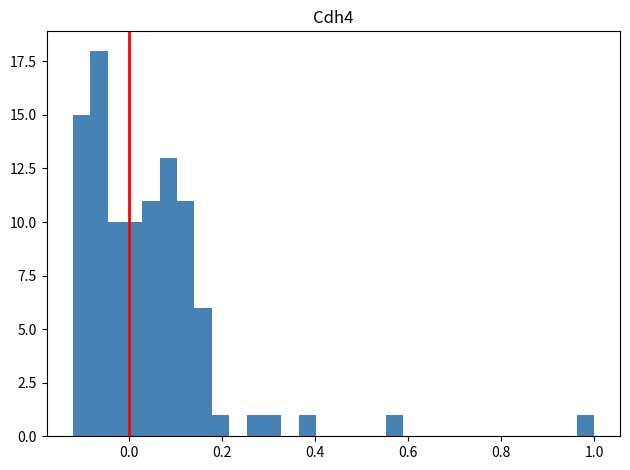

Around what value on the x-axis is the tallest bar? Give the approximate position of its centre, as read against the axis.

-0.06